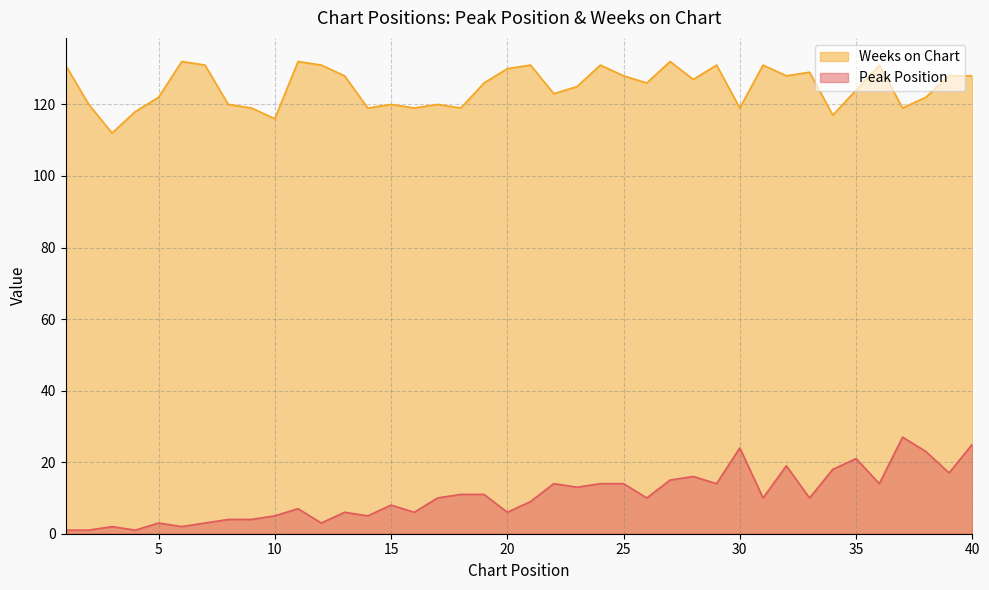

At which category does Peak Position reach its first local valley?

4